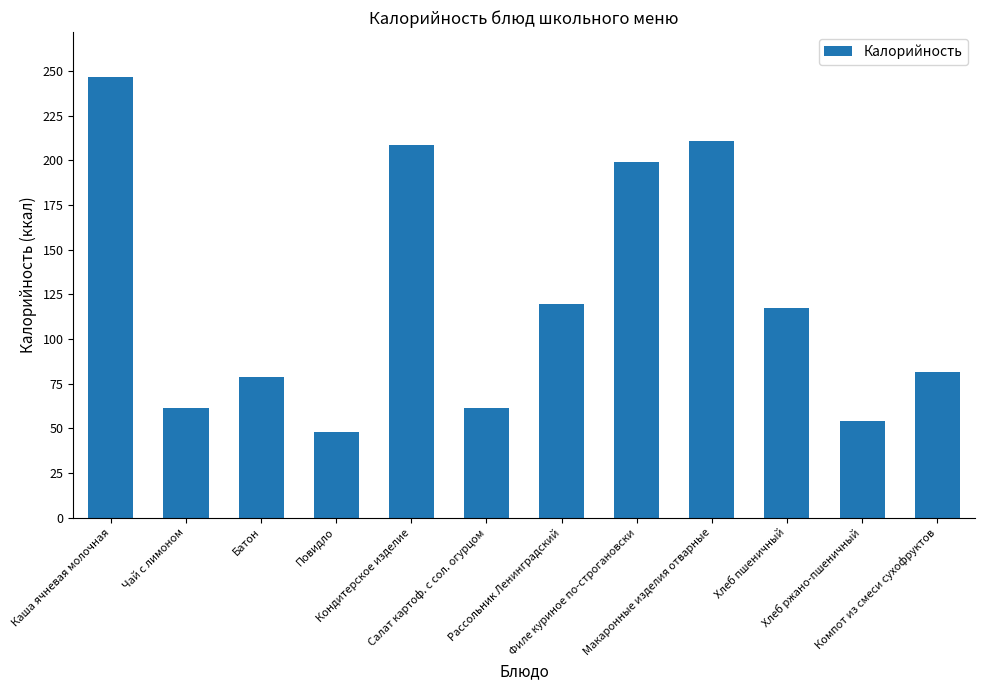

What is the label of the 10th bar from the left?

Хлеб пшеничный